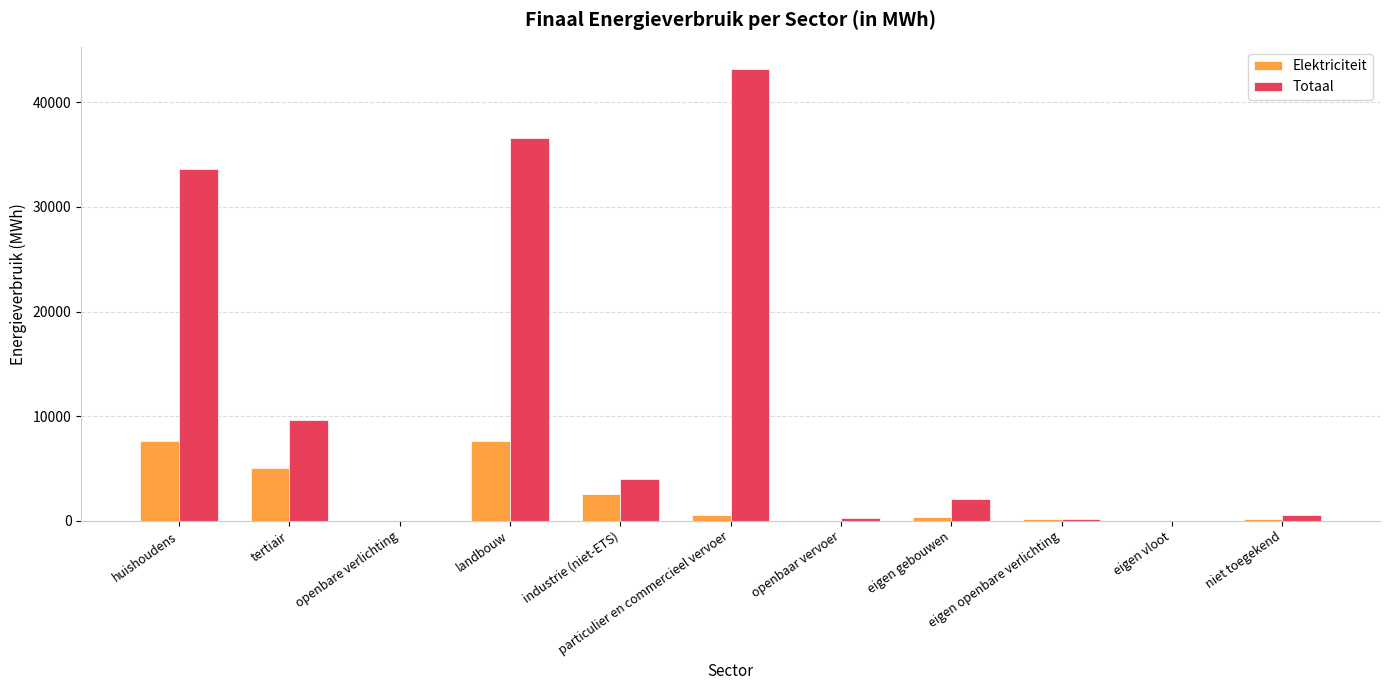

Are the bars grouped side by side (vs. stacked)?

Yes